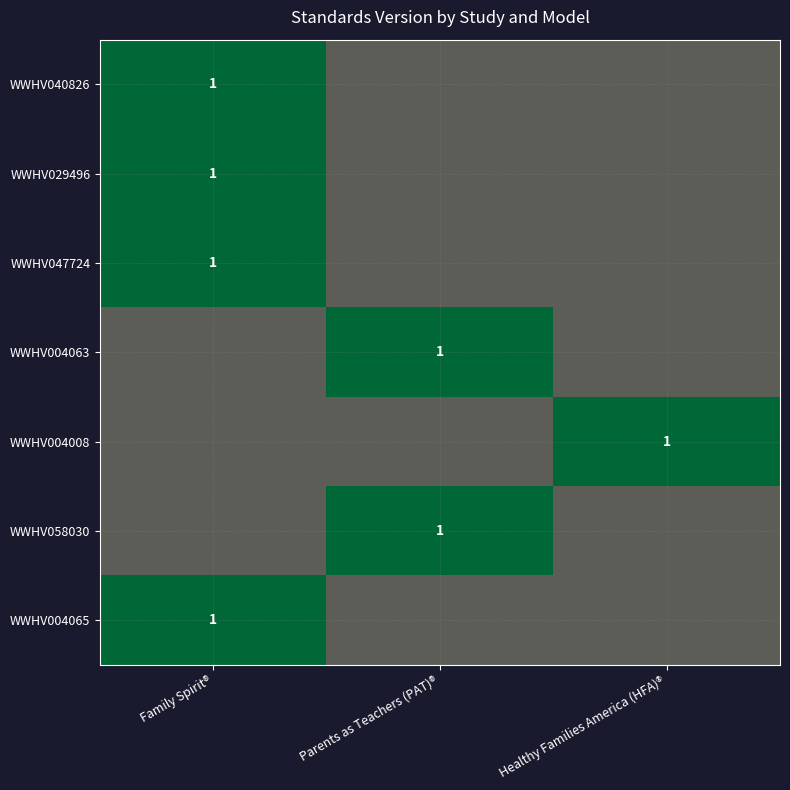

What is the maximum value shown in the chart?

1